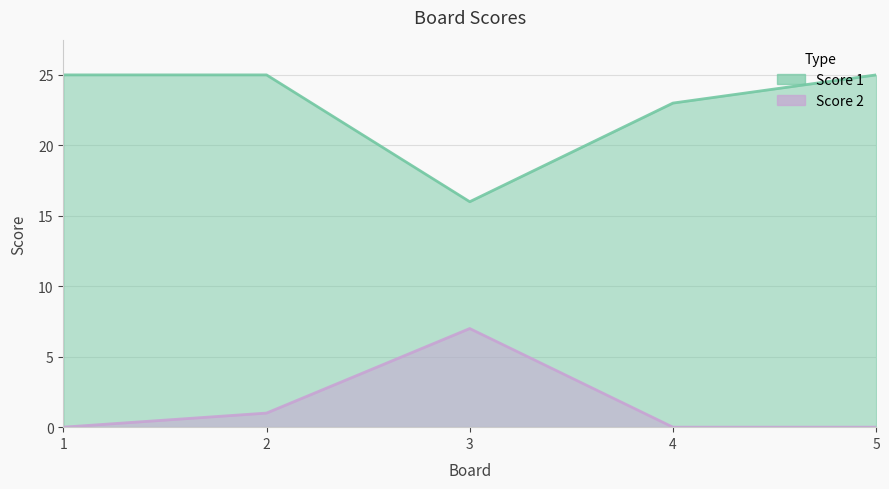

True or false: Score 2 and Score 1 intersect in this chart.

False